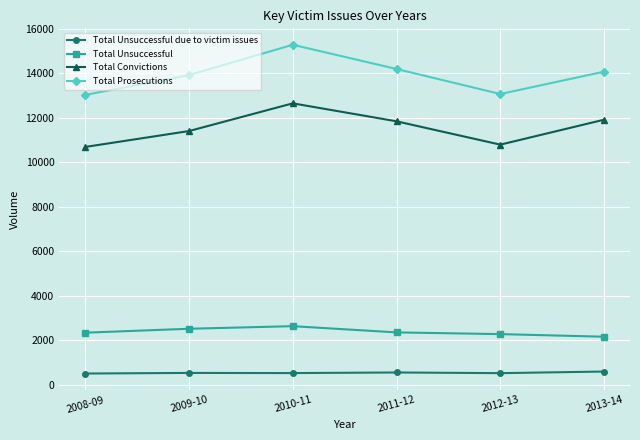

Does the chart display data point markers on the line(s)?

Yes